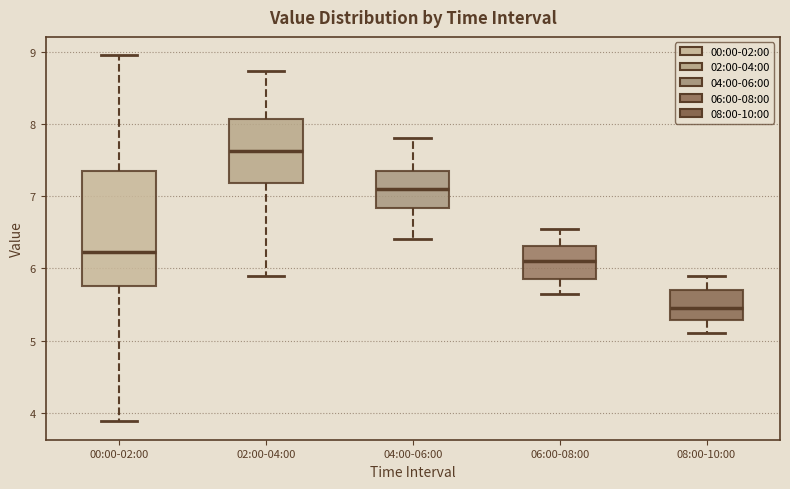

Reading left to right, read every box against the y-axis: the position of its median line, the range the box covers, and the ends of its whiskers. The values are not printed on the chart, so give them approximately, as read against the axis.

00:00-02:00: median 6.2, box 5.8 to 7.4, whiskers 3.9 to 9.0
02:00-04:00: median 7.6, box 7.2 to 8.1, whiskers 5.9 to 8.7
04:00-06:00: median 7.1, box 6.8 to 7.4, whiskers 6.4 to 7.8
06:00-08:00: median 6.1, box 5.9 to 6.3, whiskers 5.7 to 6.6
08:00-10:00: median 5.5, box 5.3 to 5.7, whiskers 5.1 to 5.9